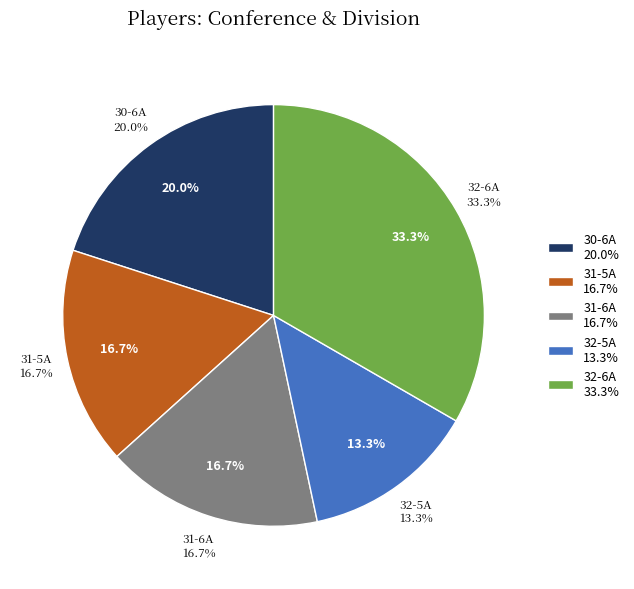

To the nearest percent, what is the combined percentage of 31-5A and 31-6A?

33%